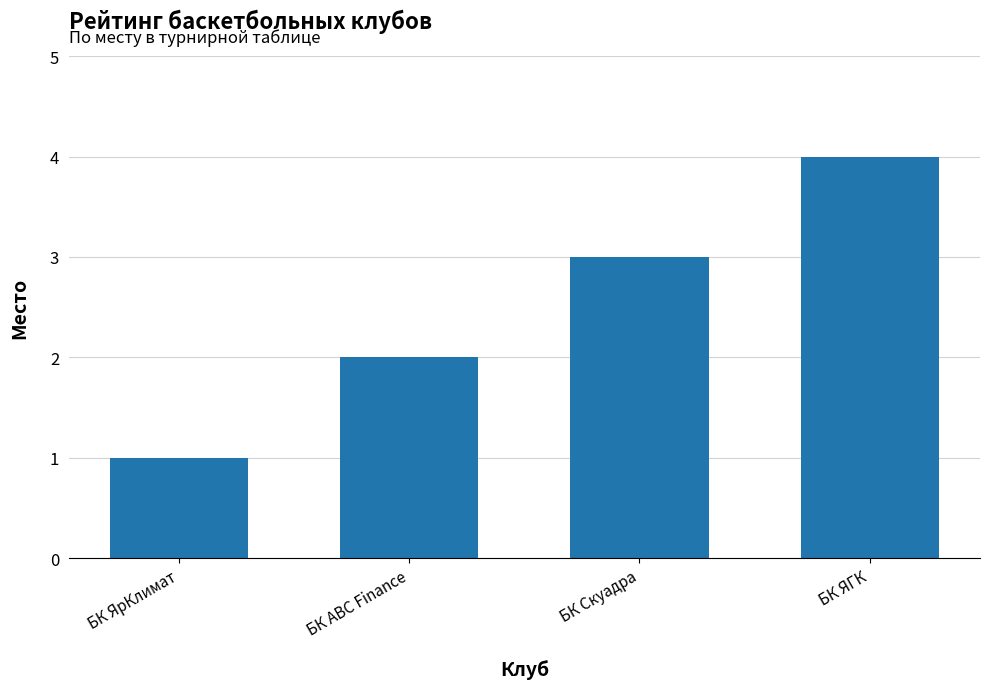

Are the bars grouped side by side (vs. stacked)?

No